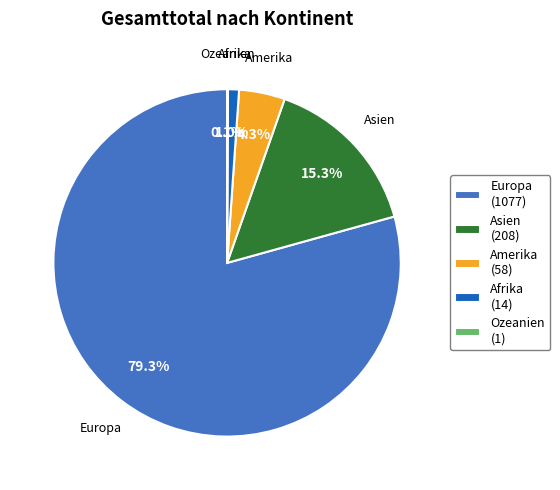

Does Asien represent more than half of the total?

No